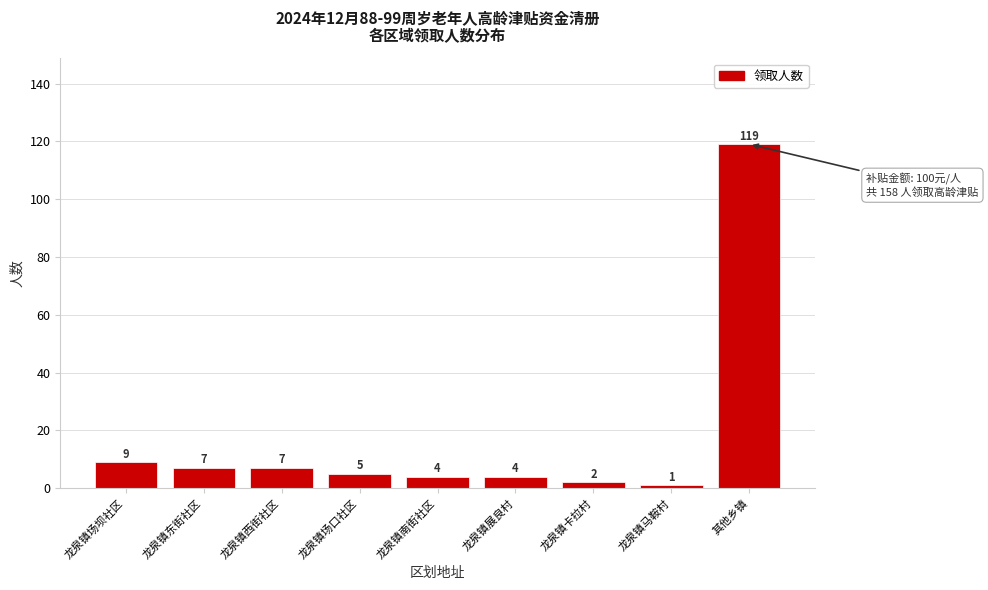

Reading left to right, what are all the values shown in this chart?

龙泉镇场坝社区=9	龙泉镇东街社区=7	龙泉镇西街社区=7	龙泉镇场口社区=5	龙泉镇南街社区=4	龙泉镇展良村=4	龙泉镇卡拉村=2	龙泉镇马鞍村=1	其他乡镇=119